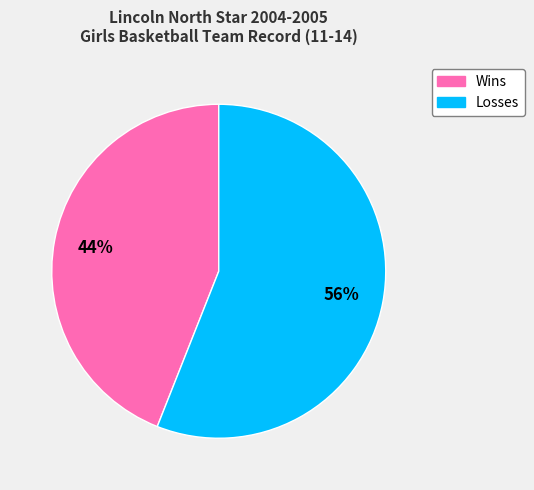

To the nearest percent, what is the combined percentage of Wins and Losses?

100%